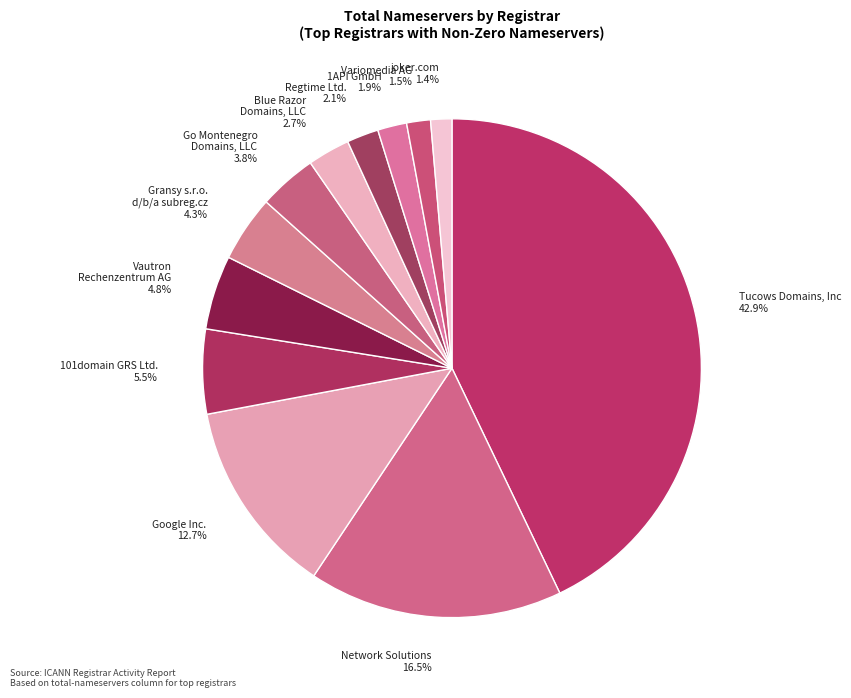

Is it true that Network Solutions is 26% of the pie?

False